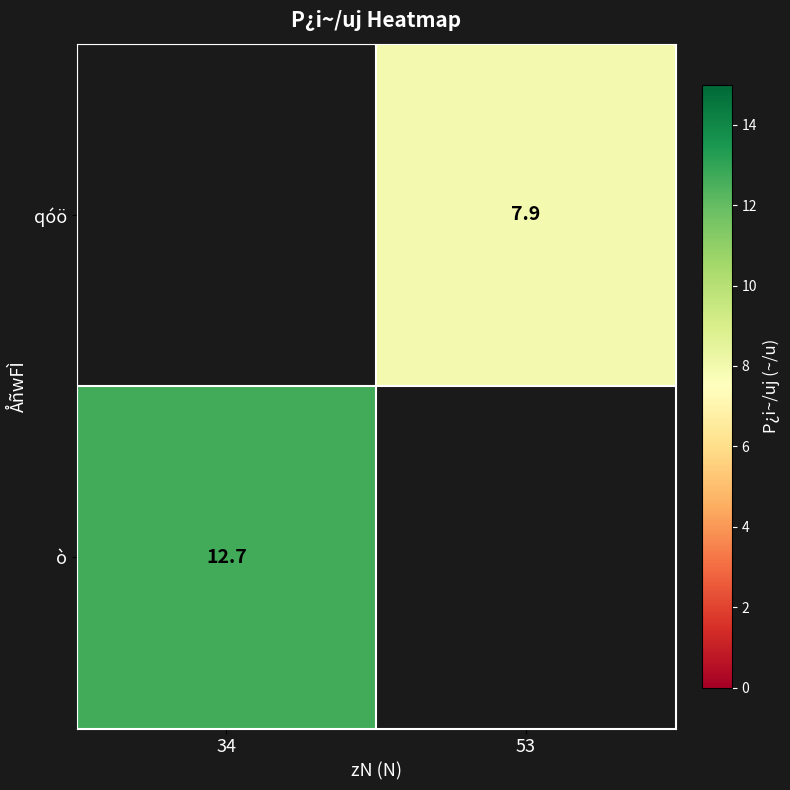

Is it true that ò equals 12.7 at 34?

True